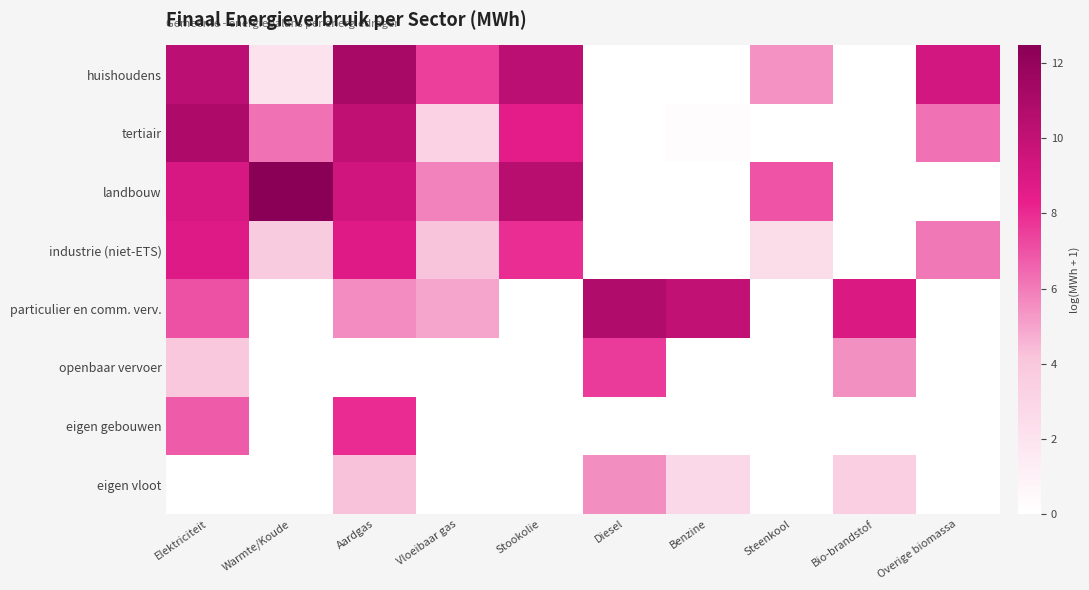

What is the spread (max minus min) of values at Steenkool?

7.0